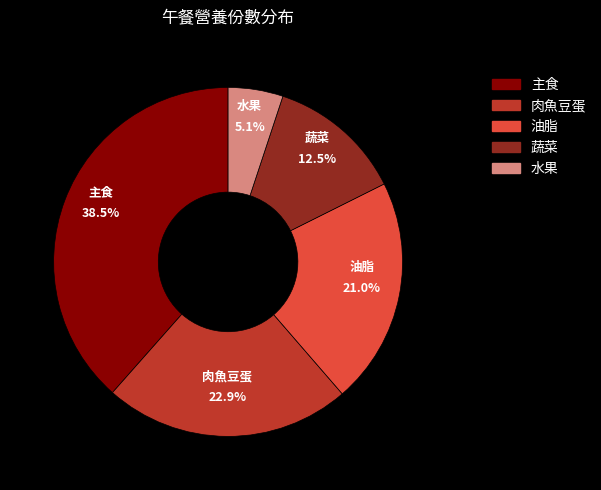

Which category has the smallest portion of the pie?

水果